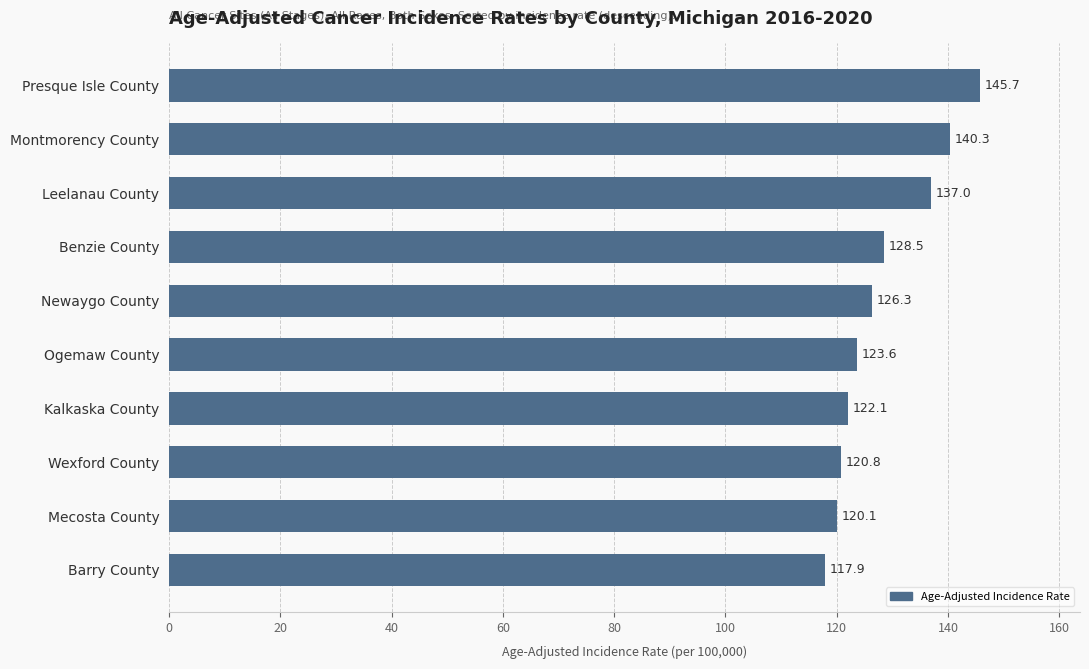

Rank the categories by value from highest to lowest.

Presque Isle County, Montmorency County, Leelanau County, Benzie County, Newaygo County, Ogemaw County, Kalkaska County, Wexford County, Mecosta County, Barry County